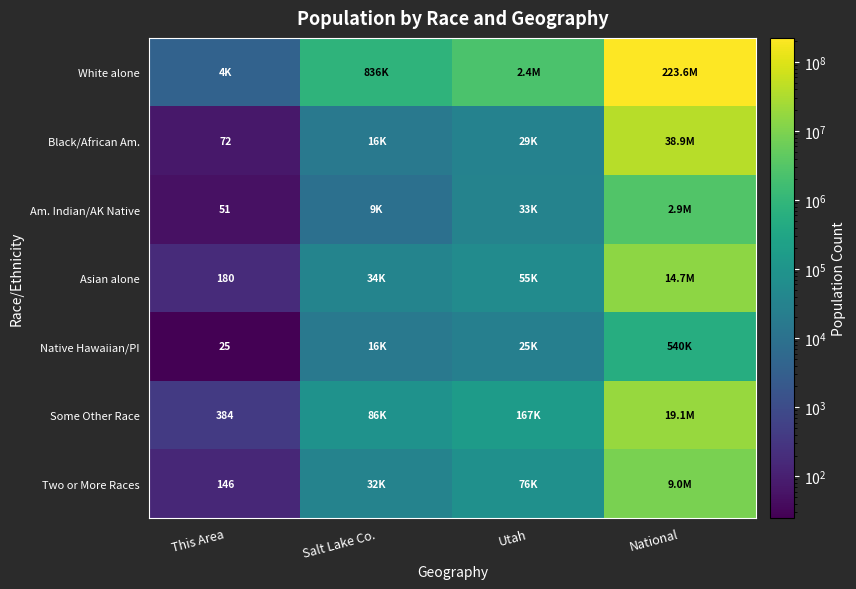

The value of Some Other Race at This Area is 546. True or false?

False